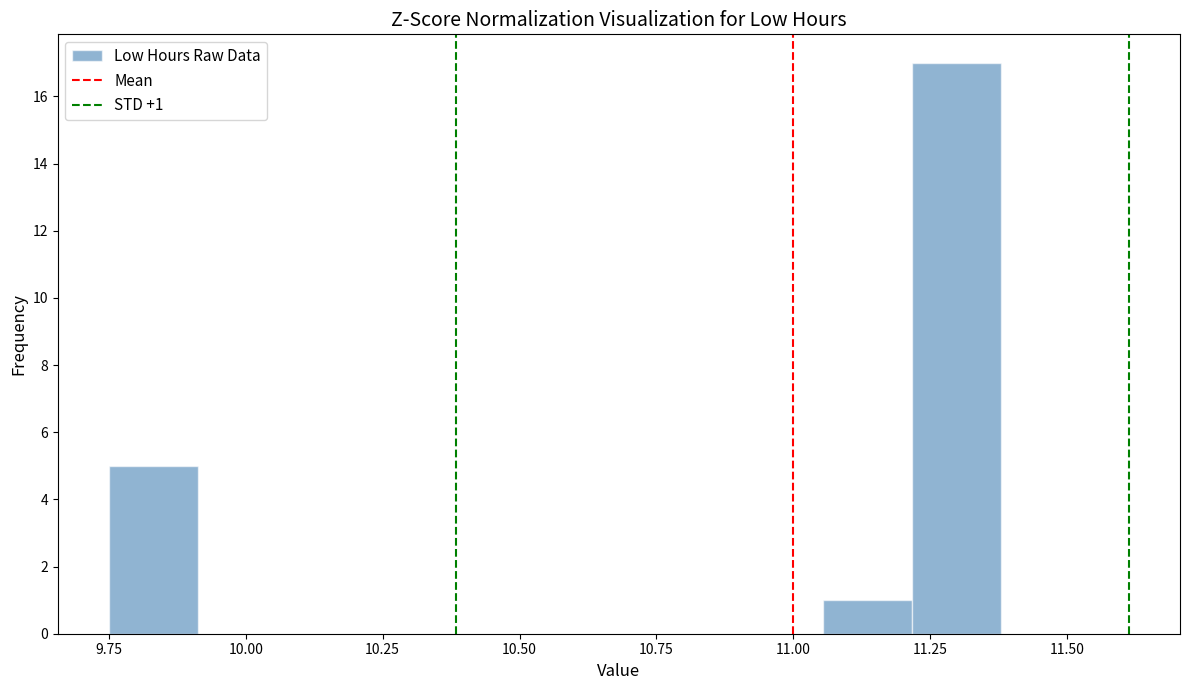

Around what value on the x-axis is the tallest bar? Give the approximate position of its centre, as read against the axis.

11.30